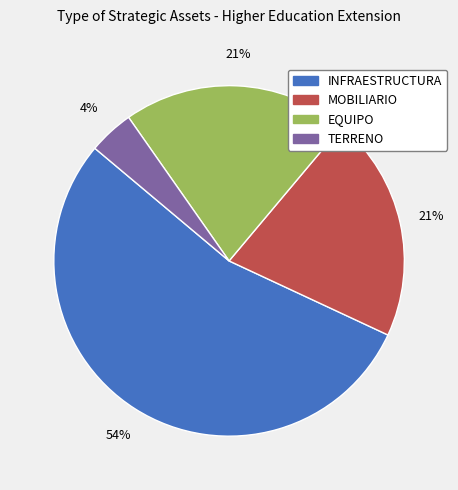

Count the number of slices in the pie.

4